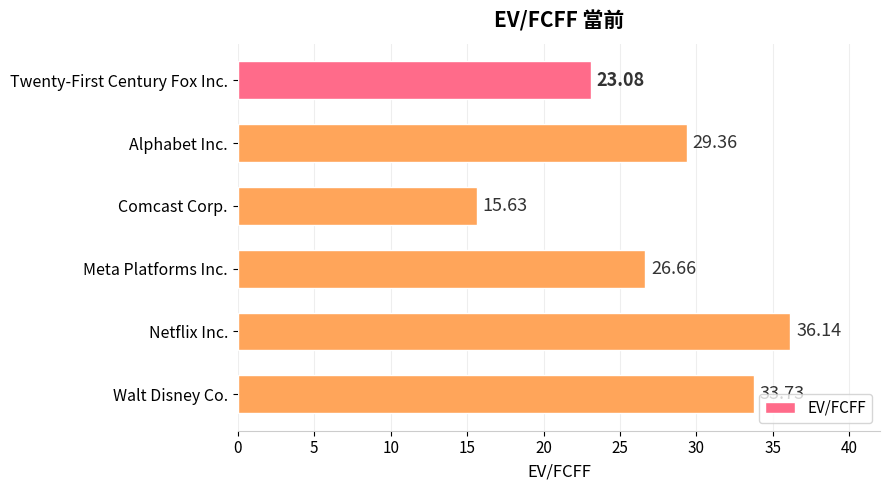

List the labels in order of value, smallest first.

Comcast Corp., Twenty-First Century Fox Inc., Meta Platforms Inc., Alphabet Inc., Walt Disney Co., Netflix Inc.